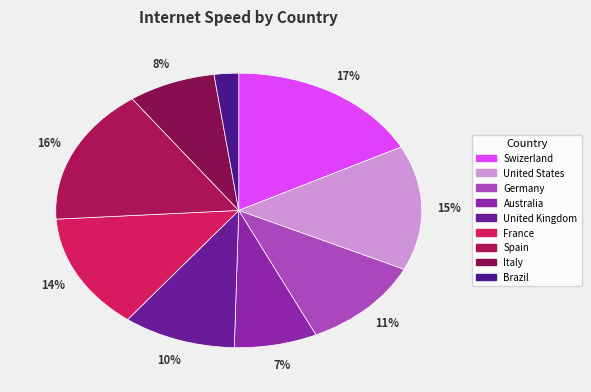

Is the sum of Italy and Germany greater than half?

No